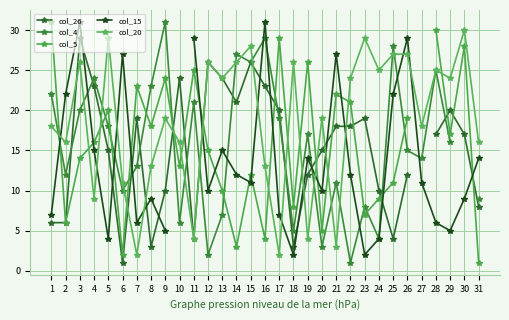

At 4, list the series in order from largest to smallest.

col_4, col_26, col_5, col_15, col_20